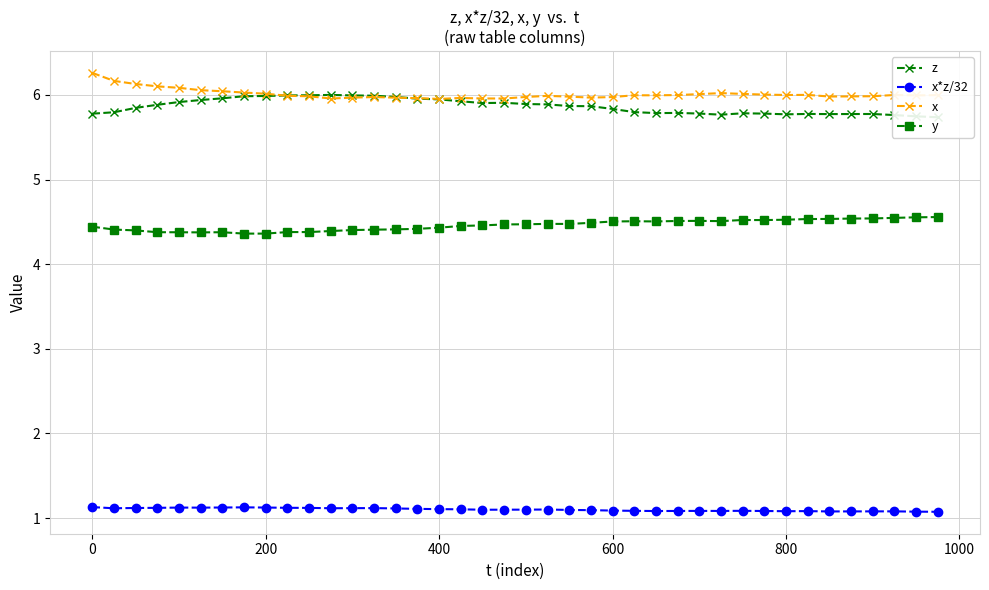

True or false: x*z/32 has more than 1 interior local peaks.

True